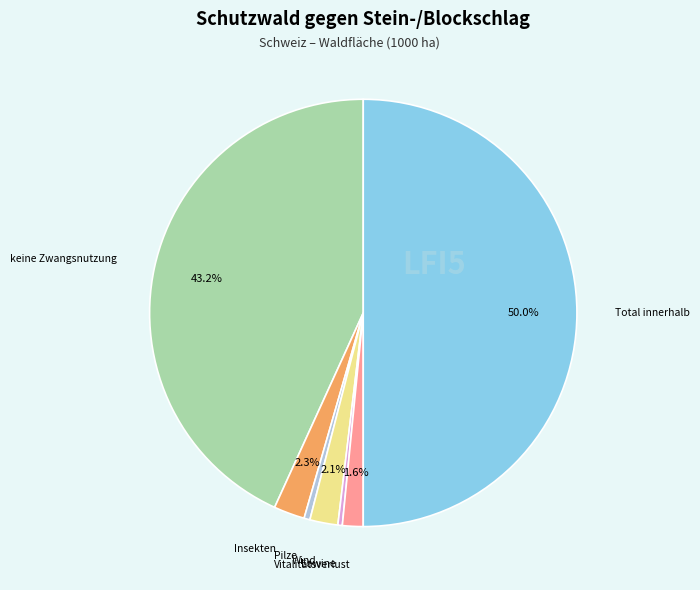

Is there a majority slice in this chart?

No